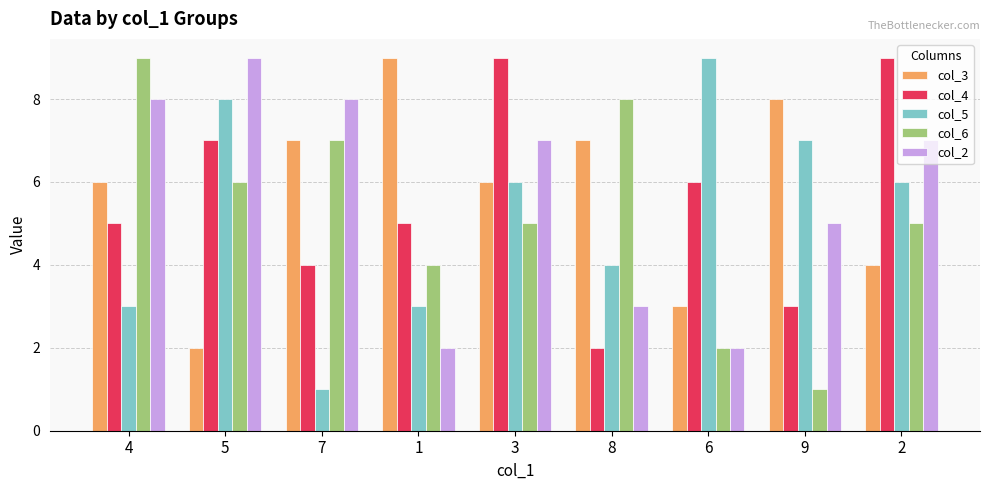

What is the spread (max minus min) of values at 2?

5